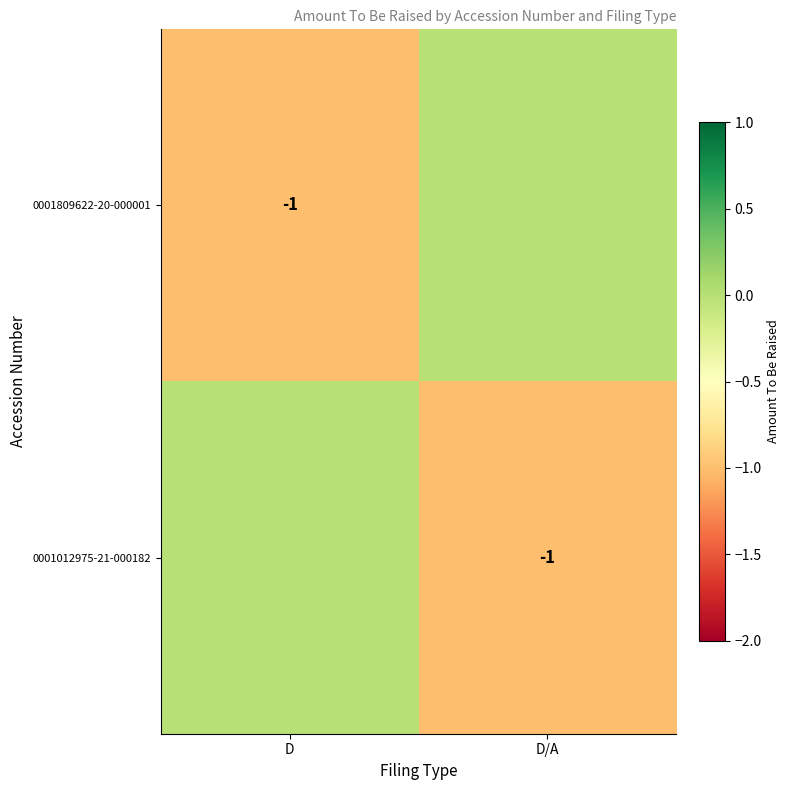

The value of 0001809622-20-000001 at D is -1. True or false?

True